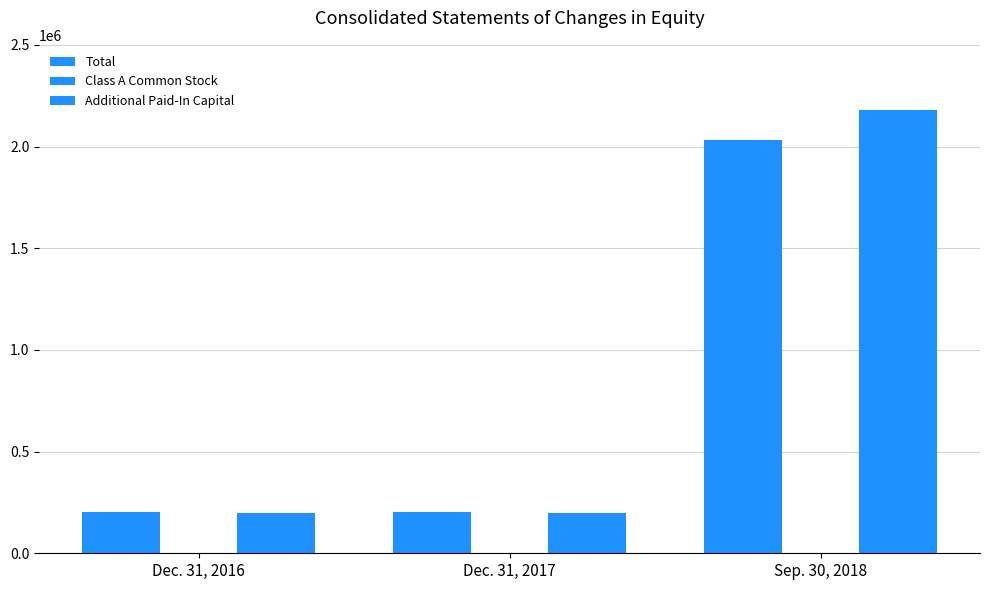

What is the spread (max minus min) of values at Dec. 31, 2016?

200919